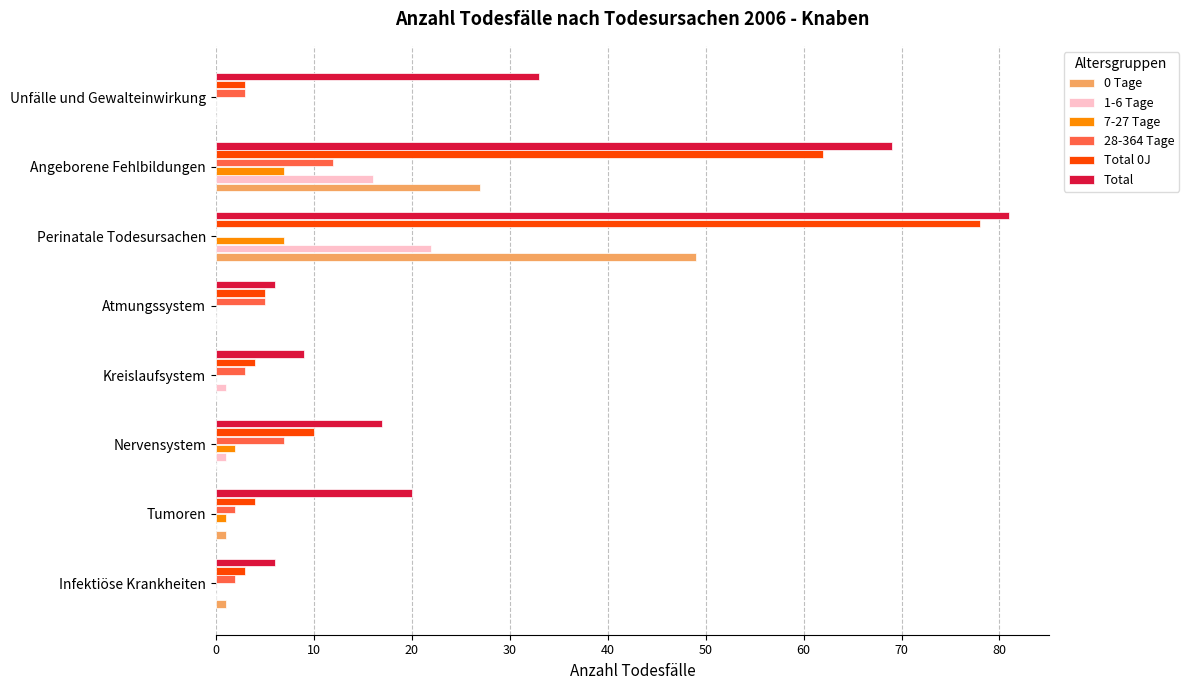

At which category is the sum across all series the highest?

Perinatale Todesursachen